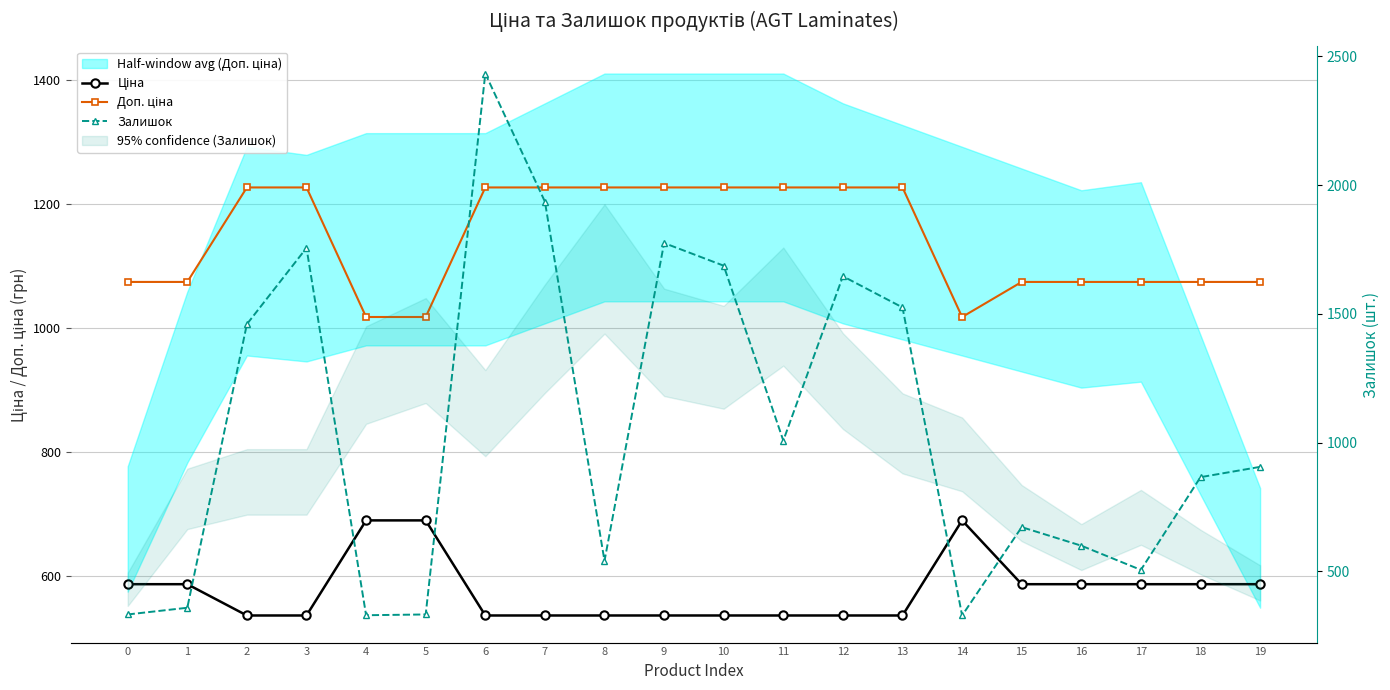

True or false: Ціна has more than 0 interior local peaks.

True